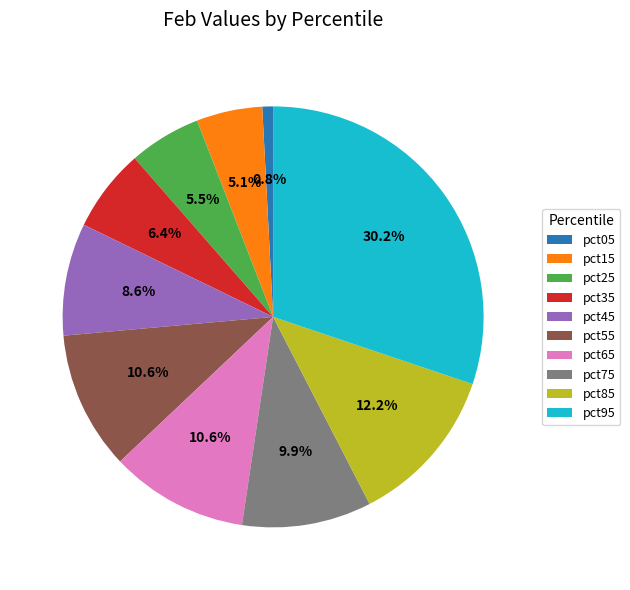

To the nearest percent, what portion does pct95 represent?

30%